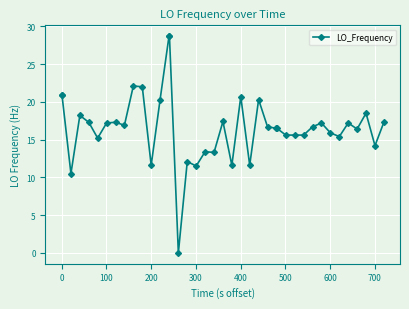

What is the value of the 38th point from the left?

18.5